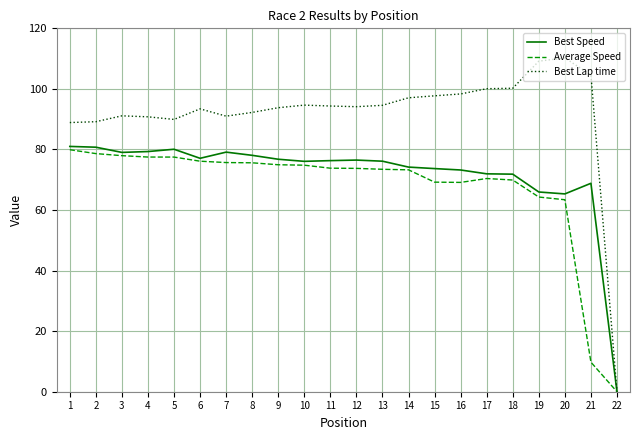

Which series has the widest spread of values?

Best Lap time